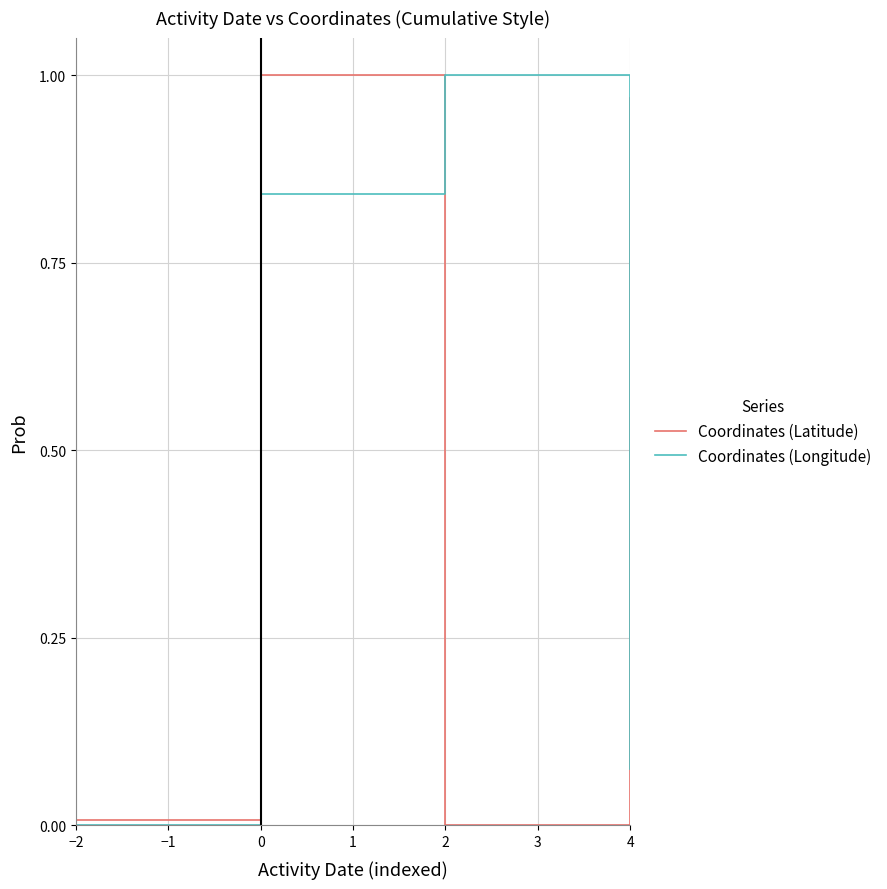

Between 0 and 2, which series saw the biggest shift?

Coordinates (Latitude)